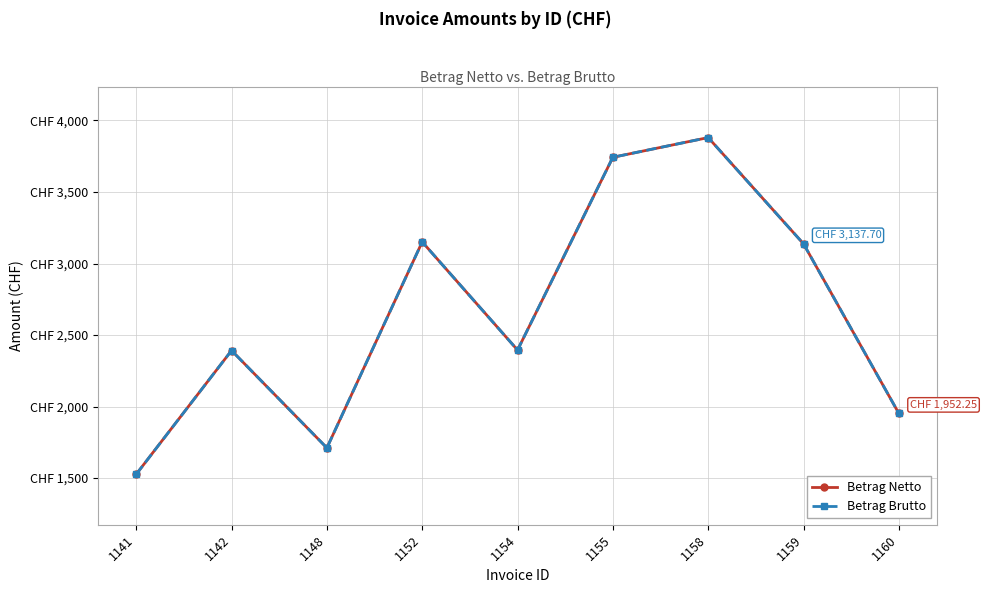

Where is the first local minimum for Betrag Brutto?

1148